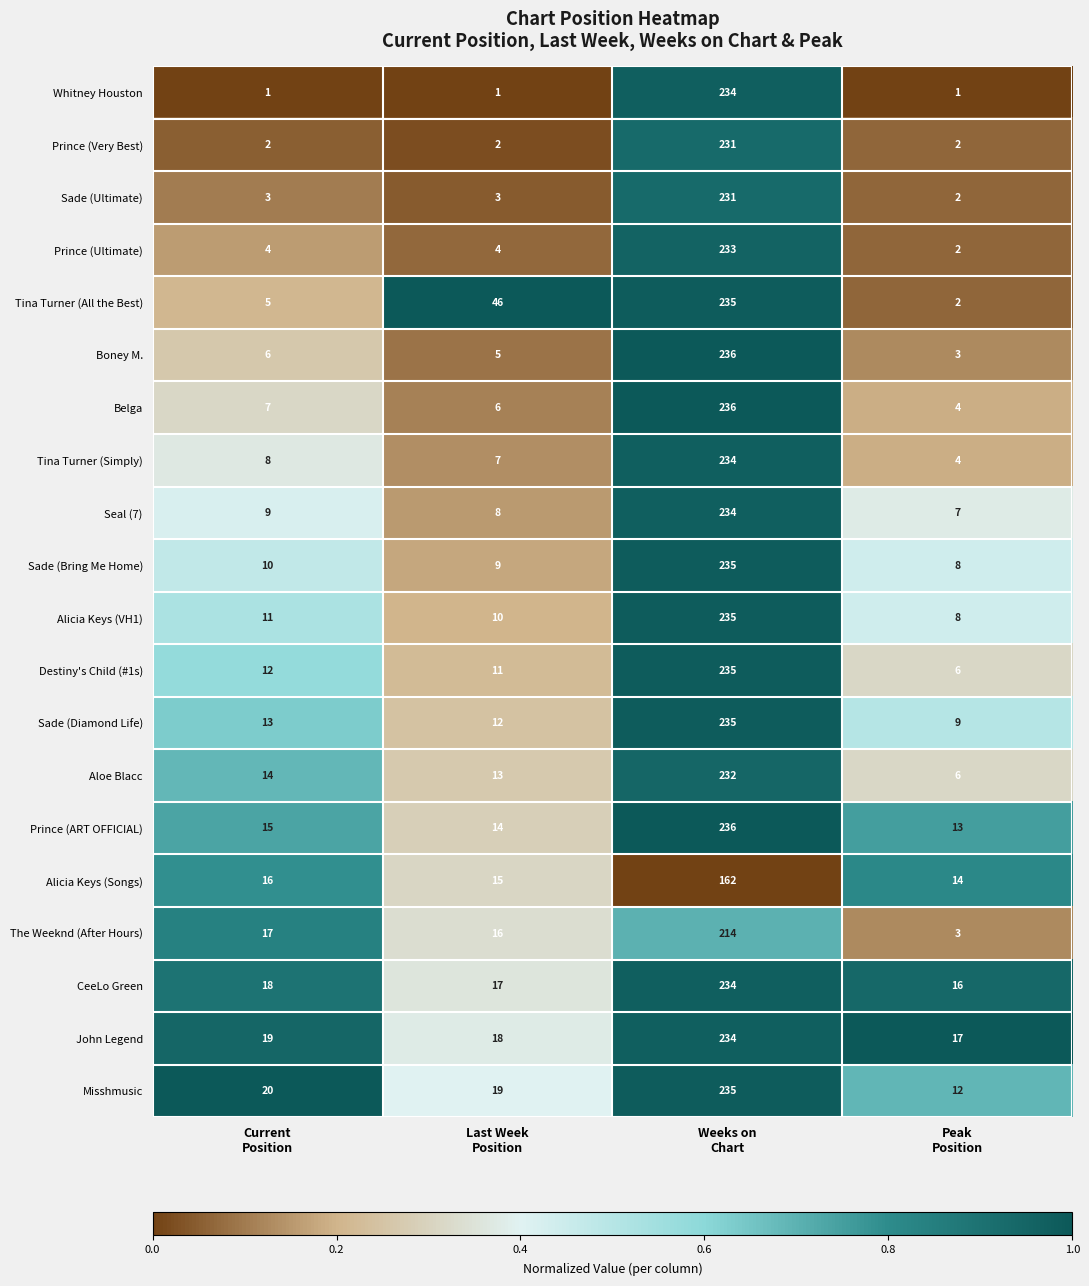

What is the maximum value for Tina Turner (All the Best)?

235